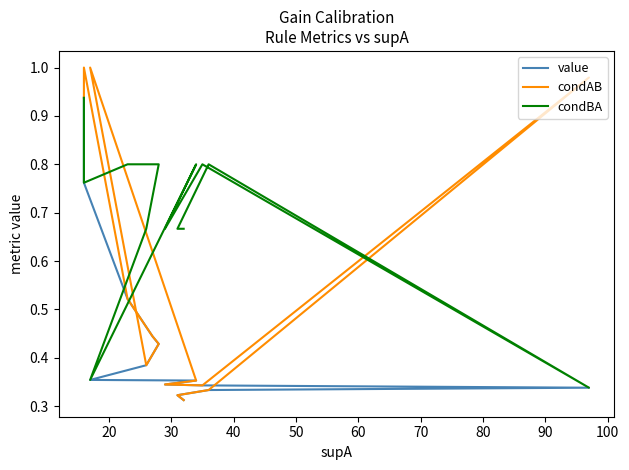

At how many categories does at least one series exceed 0?

20